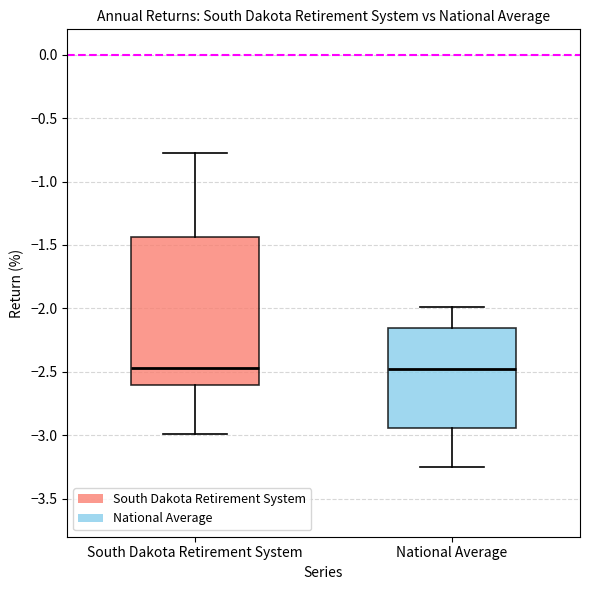

Reading left to right, read every box against the y-axis: the position of its median line, the range the box covers, and the ends of its whiskers. The values are not printed on the chart, so give them approximately, as read against the axis.

South Dakota Retirement System: median -2.45, box -2.60 to -1.45, whiskers -3.00 to -0.80
National Average: median -2.50, box -2.95 to -2.15, whiskers -3.25 to -2.00